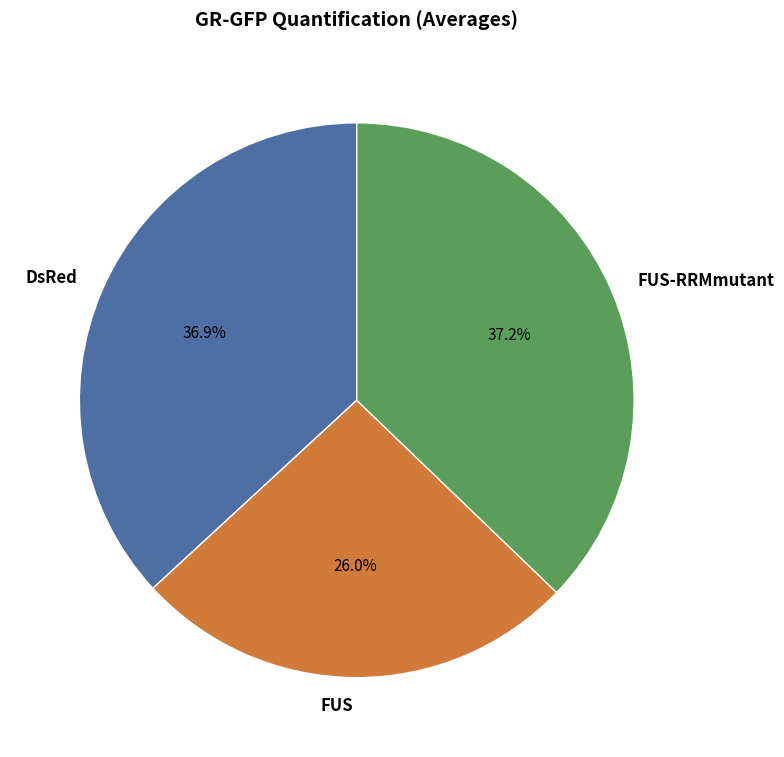

Is it true that FUS is 26% of the pie?

True